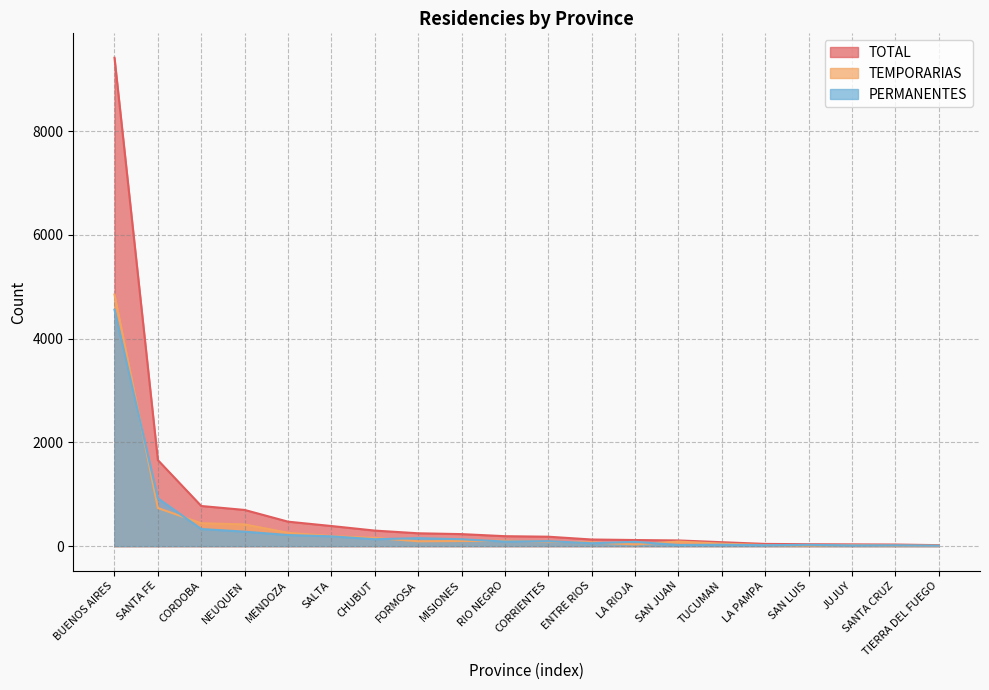

At which label does PERMANENTES first exceed 96?

BUENOS AIRES